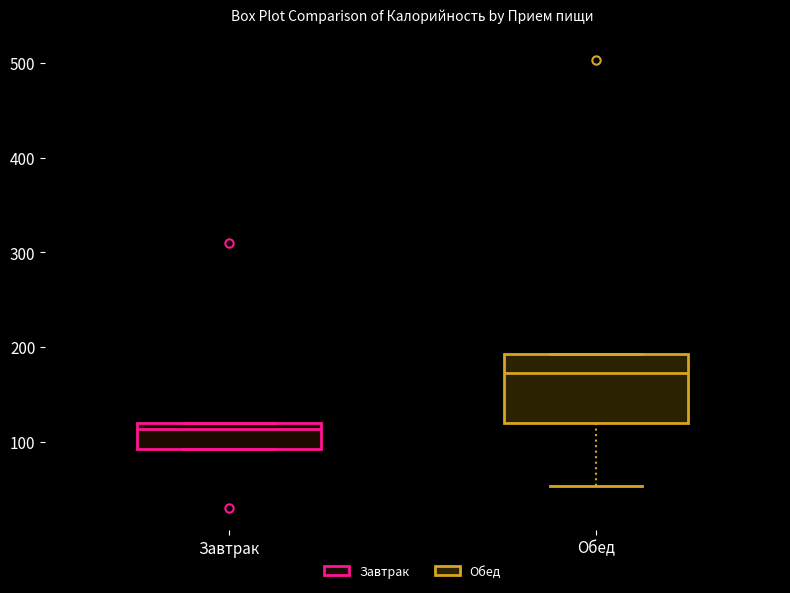

Reading left to right, transcribe this box plot: for each box, give where its median line is, the range the box spans, and where its two whiskers end, as read against the y-axis. The values are not printed on the chart, so give them approximately, as read against the axis.

Завтрак: median 110, box 90 to 120, whiskers 90 to 120
Обед: median 170, box 120 to 190, whiskers 50 to 190